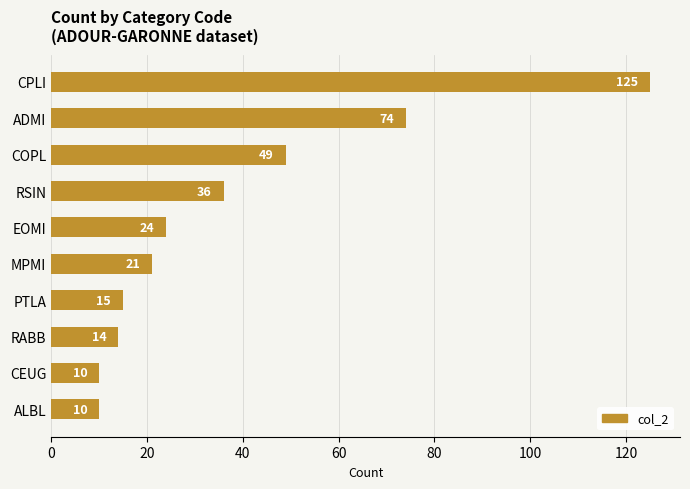

Reading top to bottom, list all the values displayed in this chart.

CPLI=125	ADMI=74	COPL=49	RSIN=36	EOMI=24	MPMI=21	PTLA=15	RABB=14	CEUG=10	ALBL=10